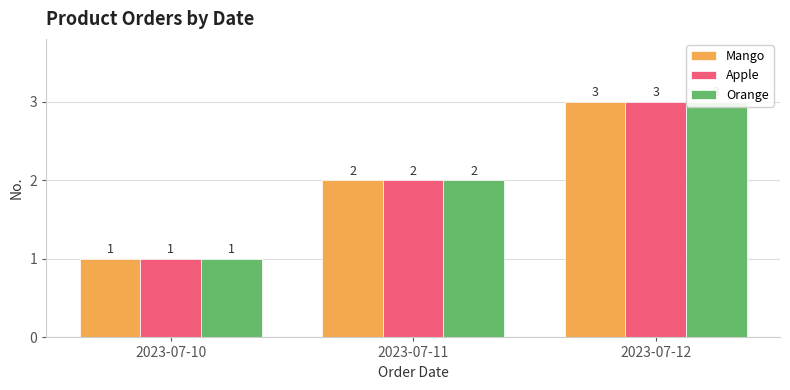

List the labels in order of Apple value, largest first.

2023-07-12, 2023-07-11, 2023-07-10